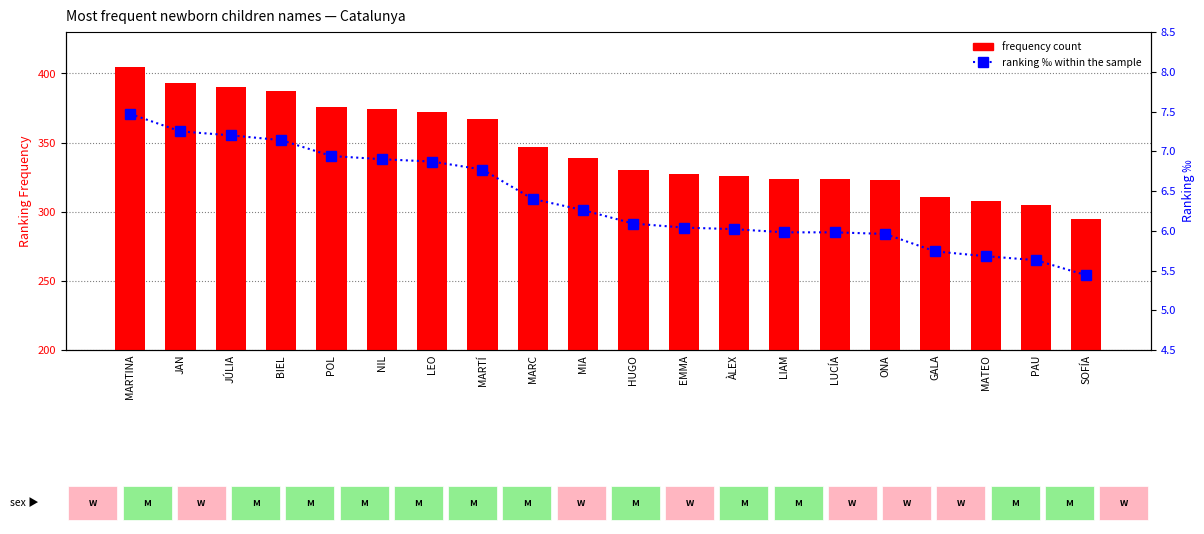

What is the total value across all series at ÀLEX?

332.0